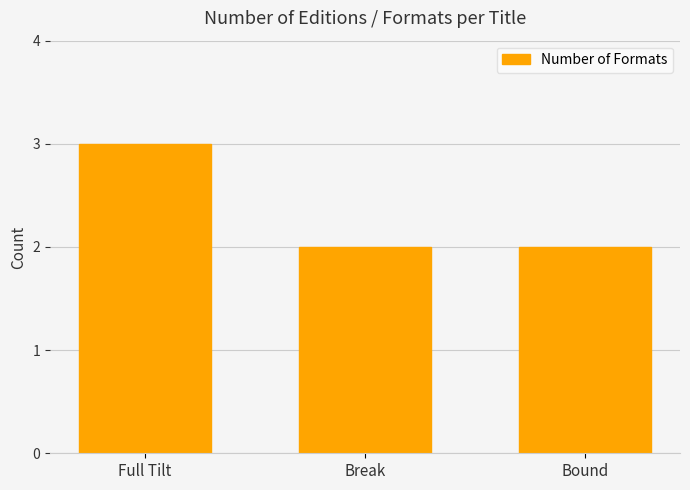

The chart shows a value of 3 at Bound. True or false?

False